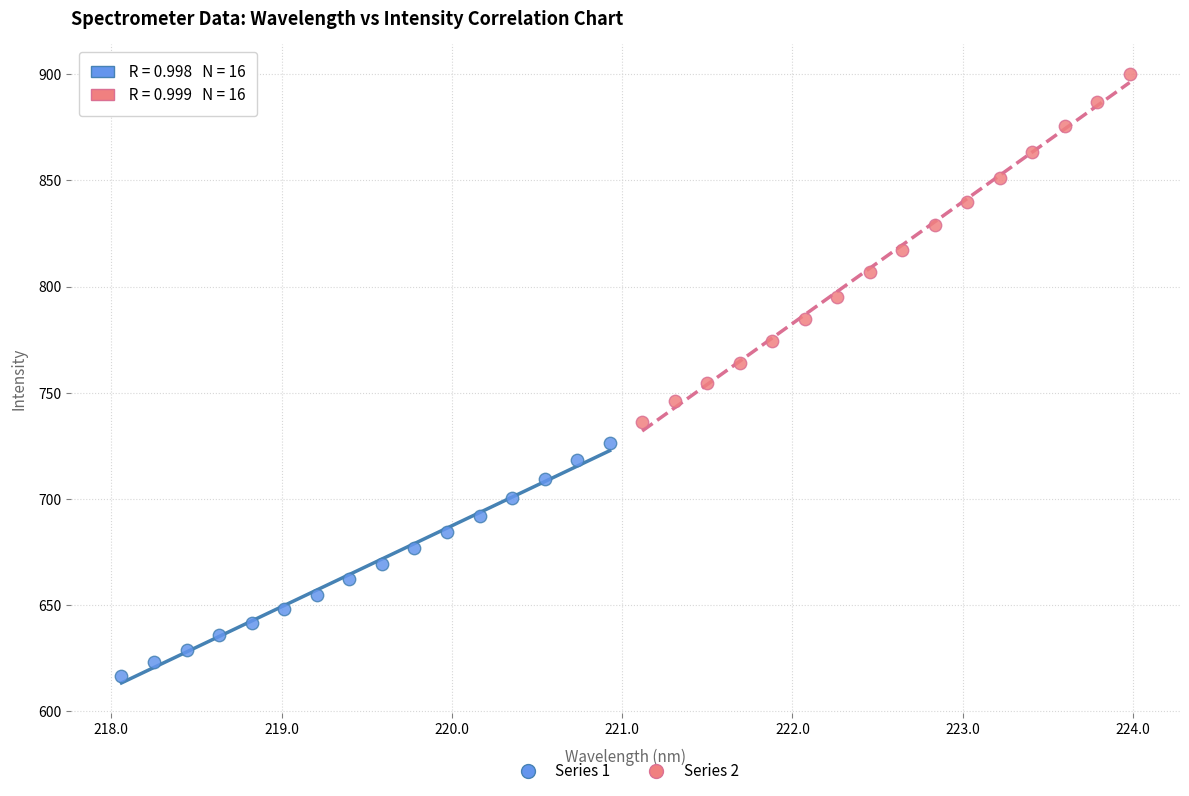

Which series has the widest spread of Y values?

Series 2